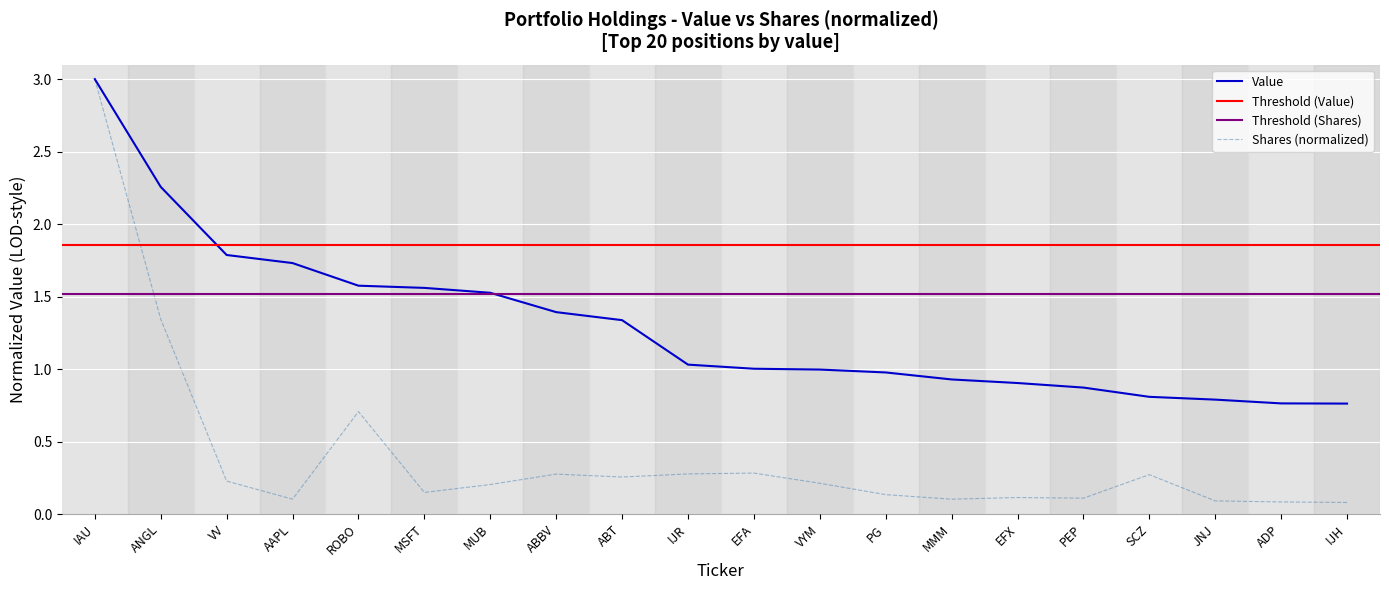

At which category does Shares or principal amount reach its first local valley?

AAPL